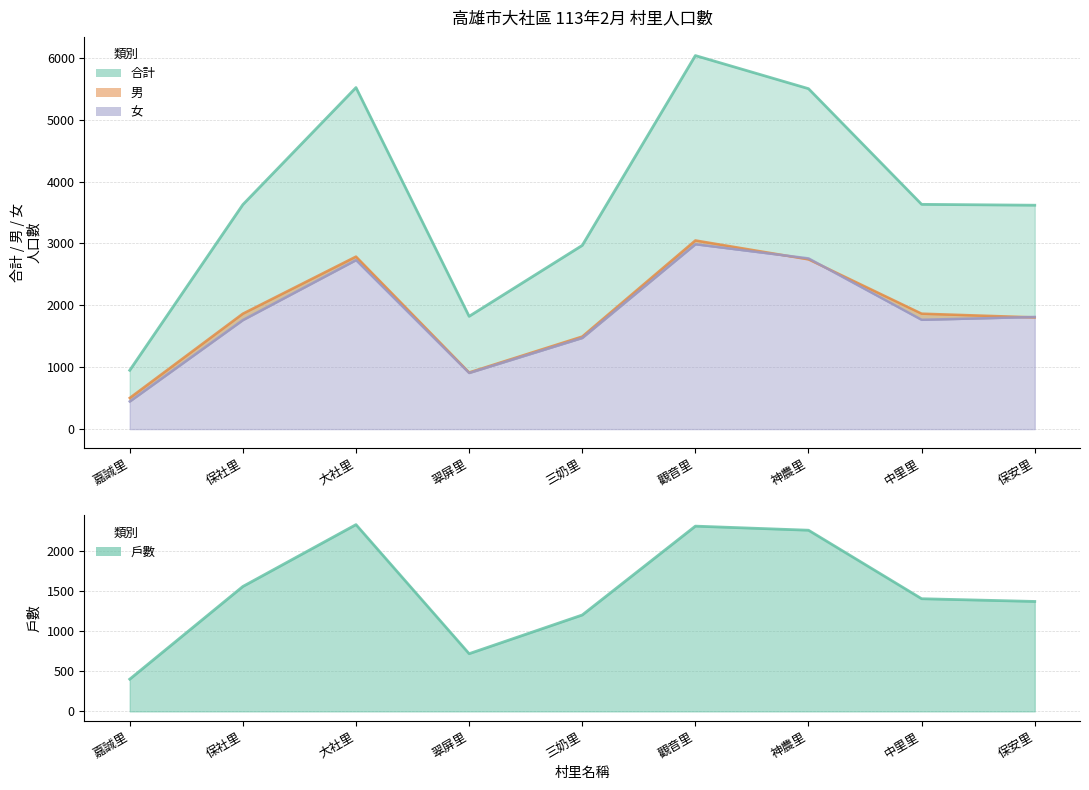

True or false: 戶數 has more than 2 points higher than both neighbors.

False